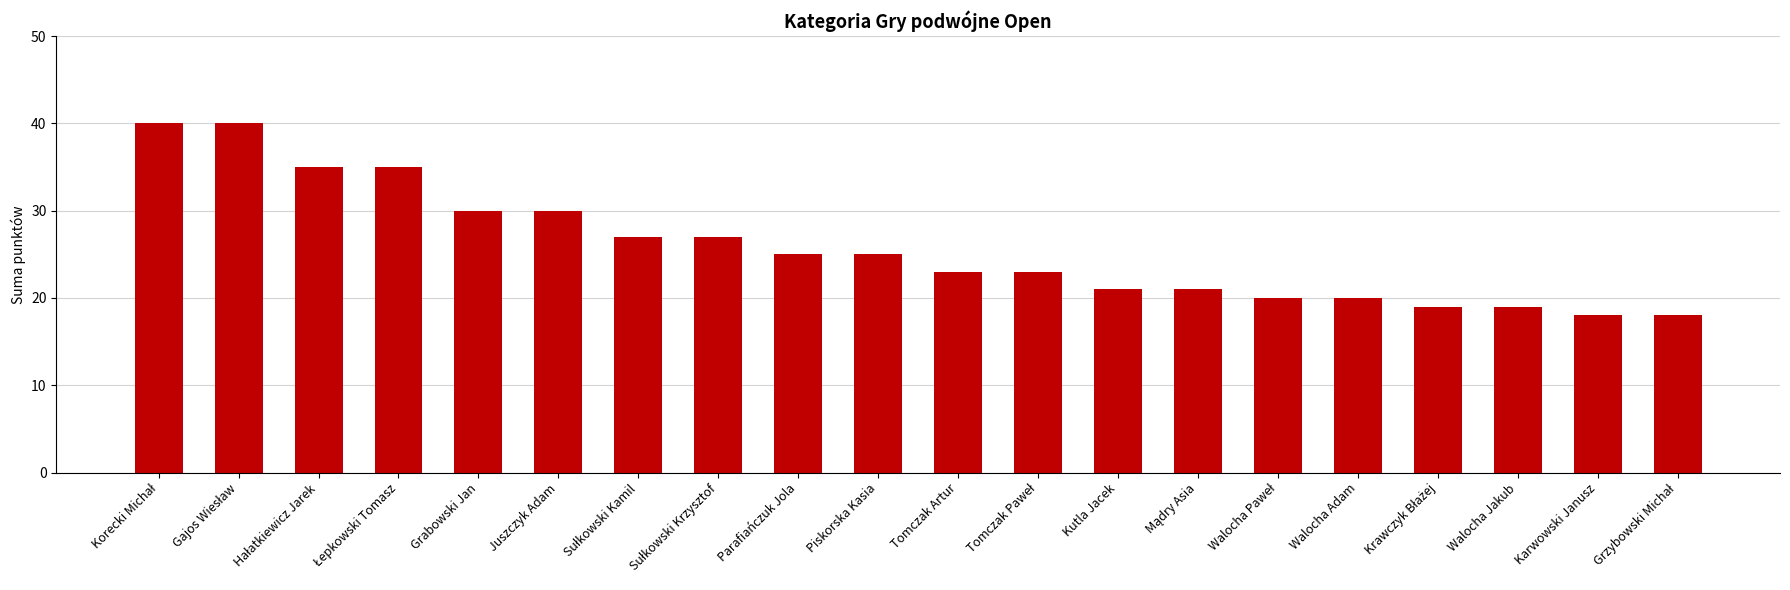

Is it true that the value at Piskorska Kasia is 34?

False